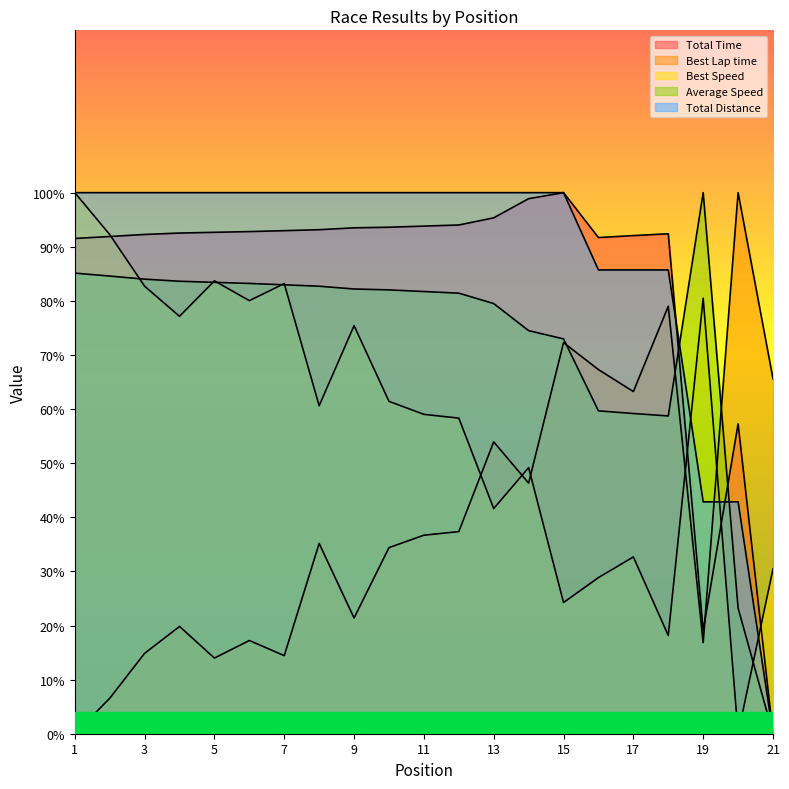

Which series has the largest range (max minus min)?

Total Time